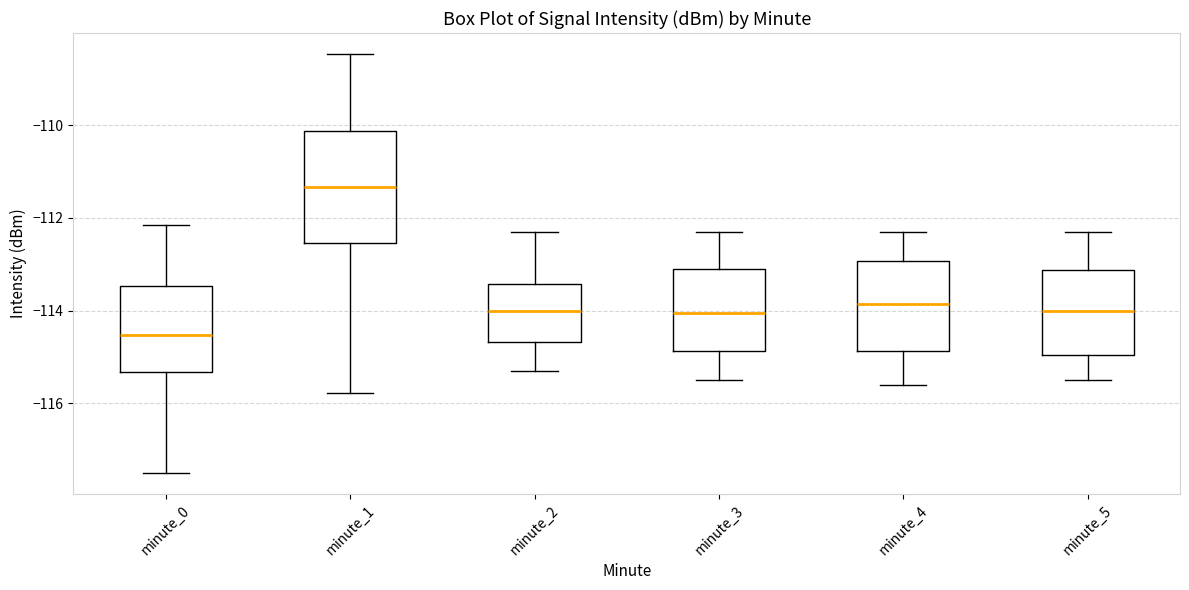

Which box's median line is the highest?

minute_1